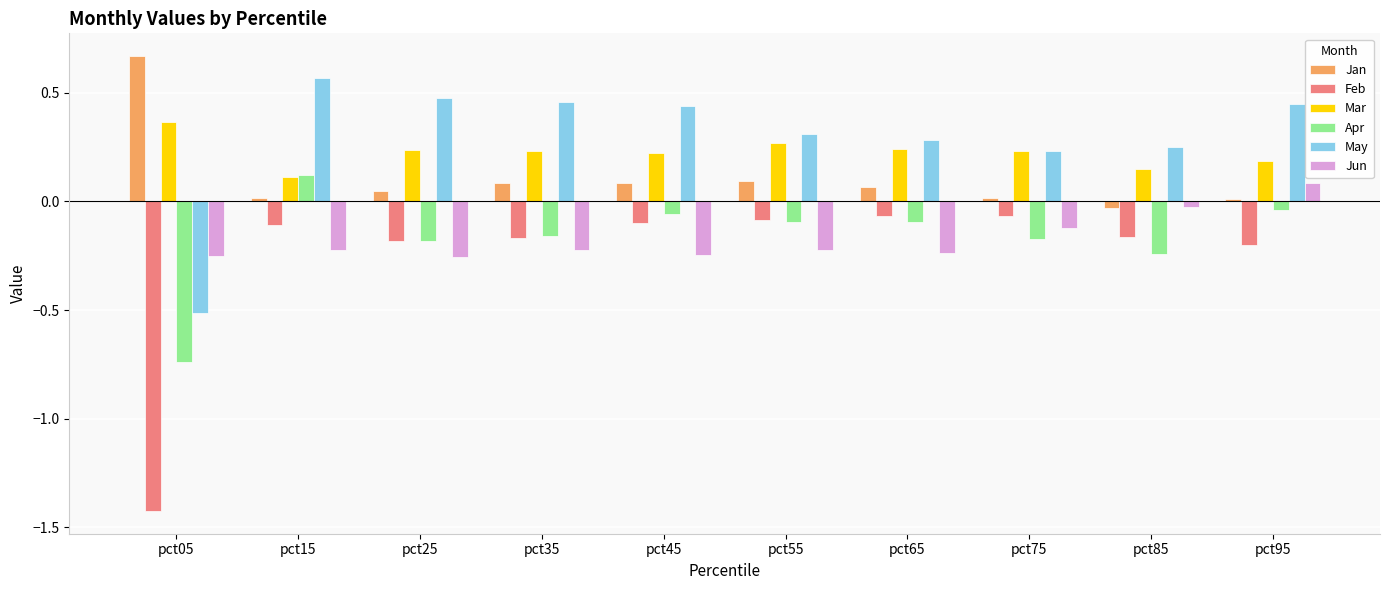

Which series has the largest total across all categories?

May